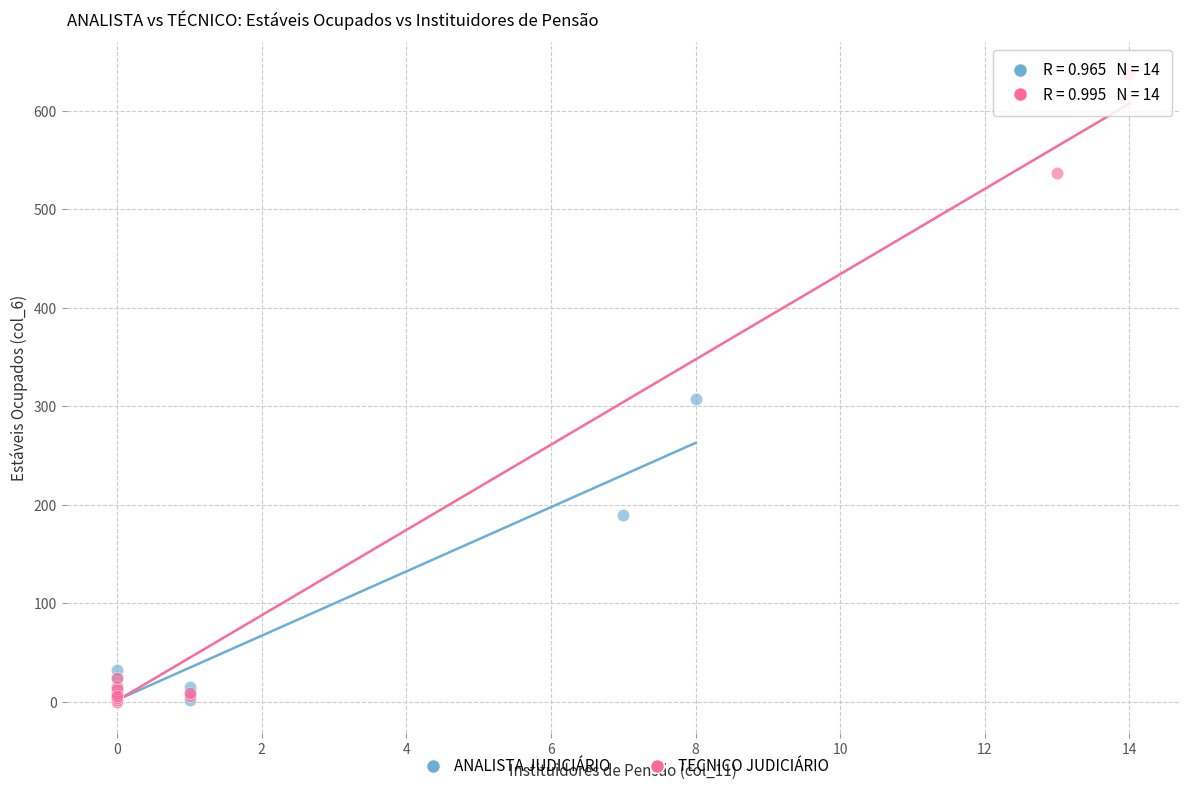

Which series reaches the maximum Y coordinate?

TECNICO JUDICIÁRIO